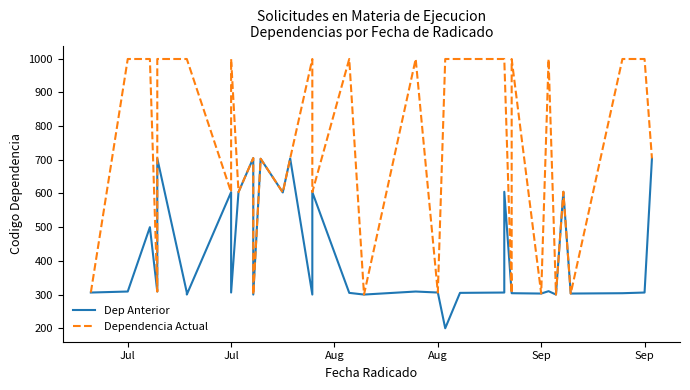

What is the value of the Dependencia Actual point at the 8th from the left?

999